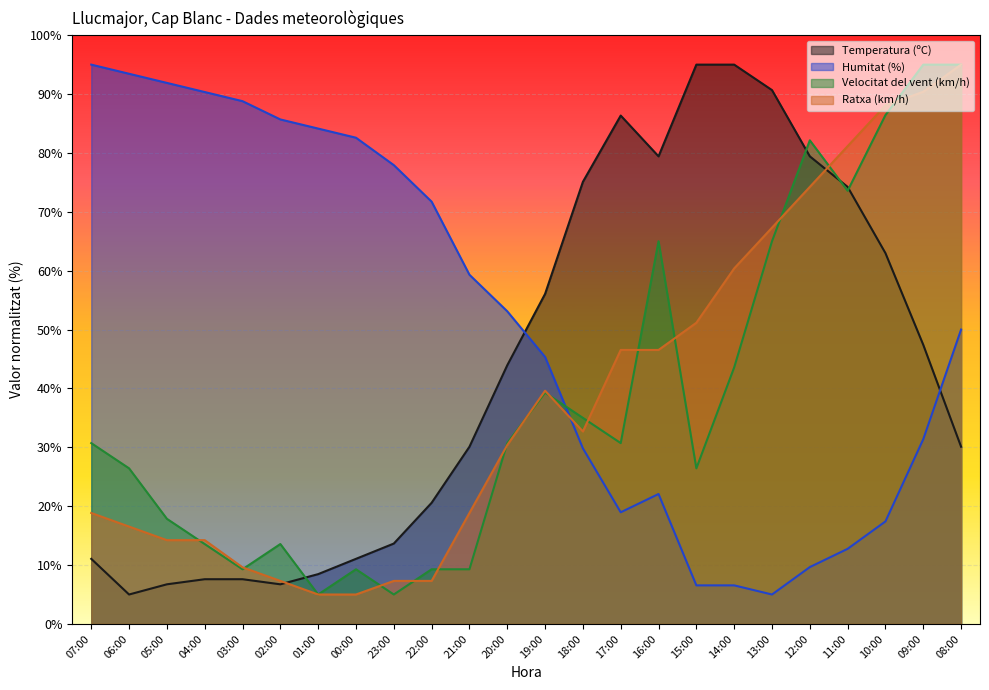

What is the difference between the highest and lowest values at 14:00?

88.4